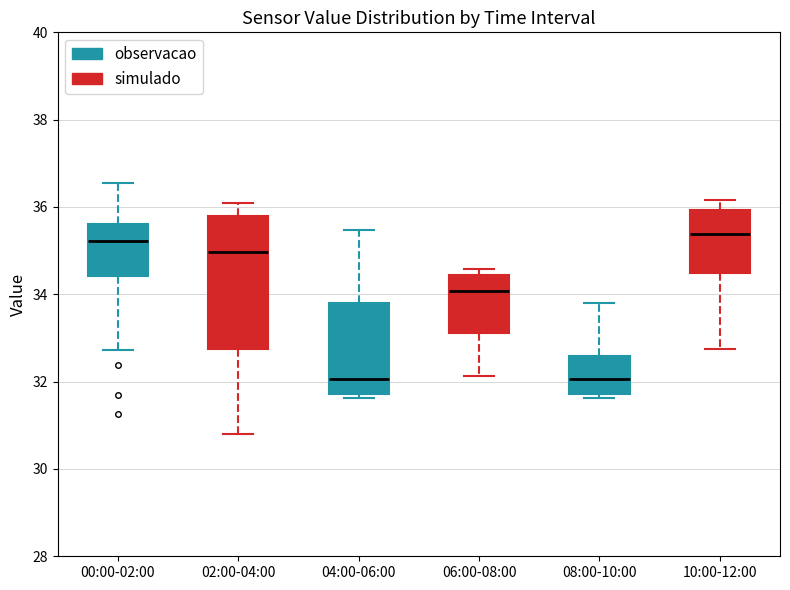

Reading left to right, transcribe this box plot: for each box, give where its median line is, the range the box spans, and where its two whiskers end, as read against the y-axis. The values are not printed on the chart, so give them approximately, as read against the axis.

00:00-02:00: median 35.2, box 34.4 to 35.6, whiskers 32.8 to 36.6
02:00-04:00: median 35.0, box 32.8 to 35.8, whiskers 30.8 to 36.2
04:00-06:00: median 32.0, box 31.8 to 33.8, whiskers 31.6 to 35.4
06:00-08:00: median 34.0, box 33.2 to 34.4, whiskers 32.2 to 34.6
08:00-10:00: median 32.0, box 31.8 to 32.6, whiskers 31.6 to 33.8
10:00-12:00: median 35.4, box 34.4 to 36.0, whiskers 32.8 to 36.2